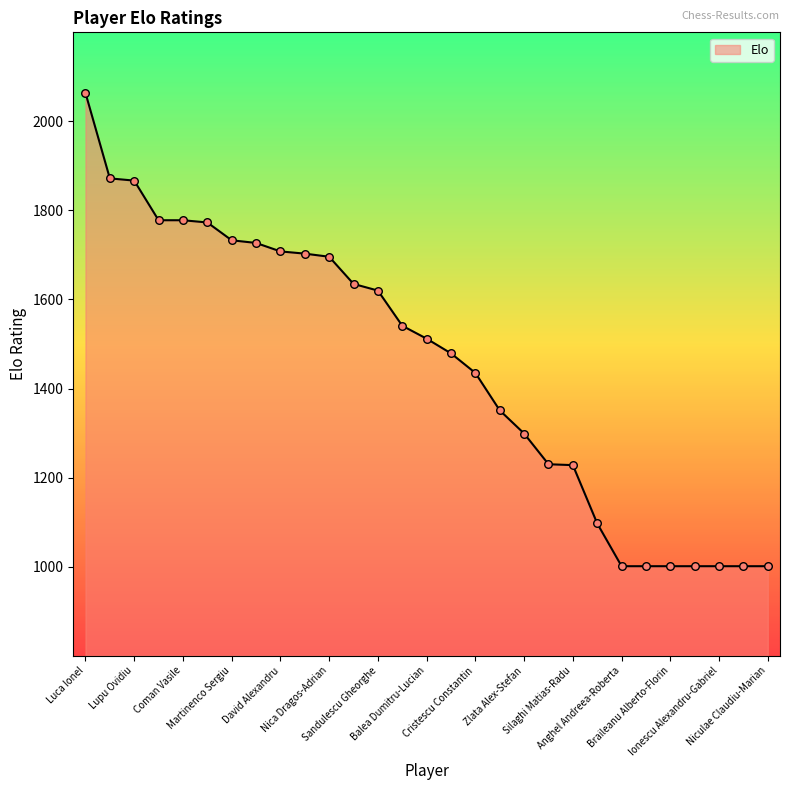

What is the smallest value displayed?

1001